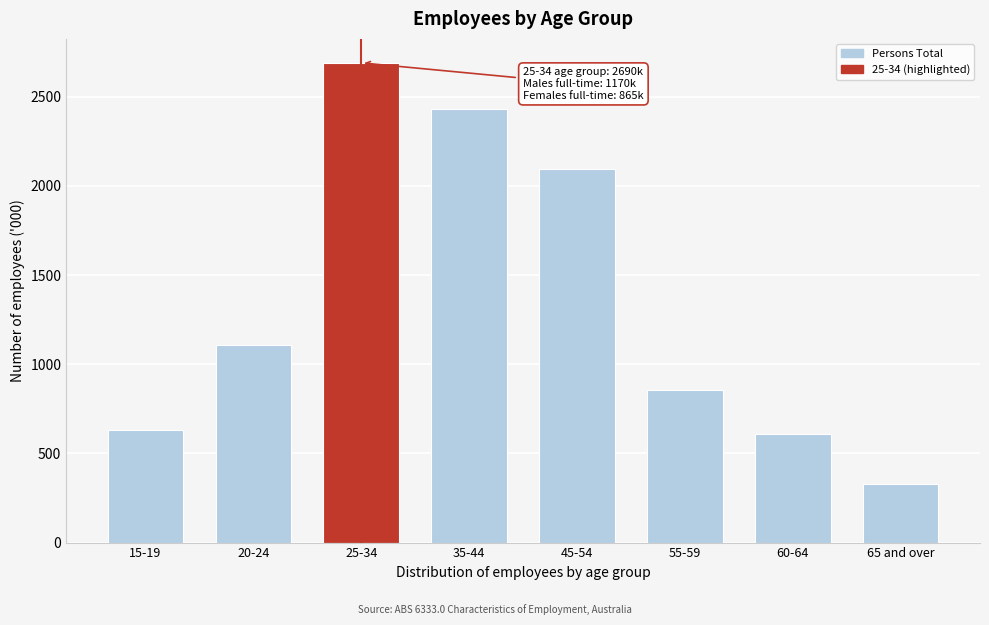

Reading left to right, extract all data points from this chart.

15-19=631.9	20-24=1109.5	25-34=2690.4	35-44=2431.1	45-54=2094.5	55-59=854.4	60-64=606.7	65 and over=330.0